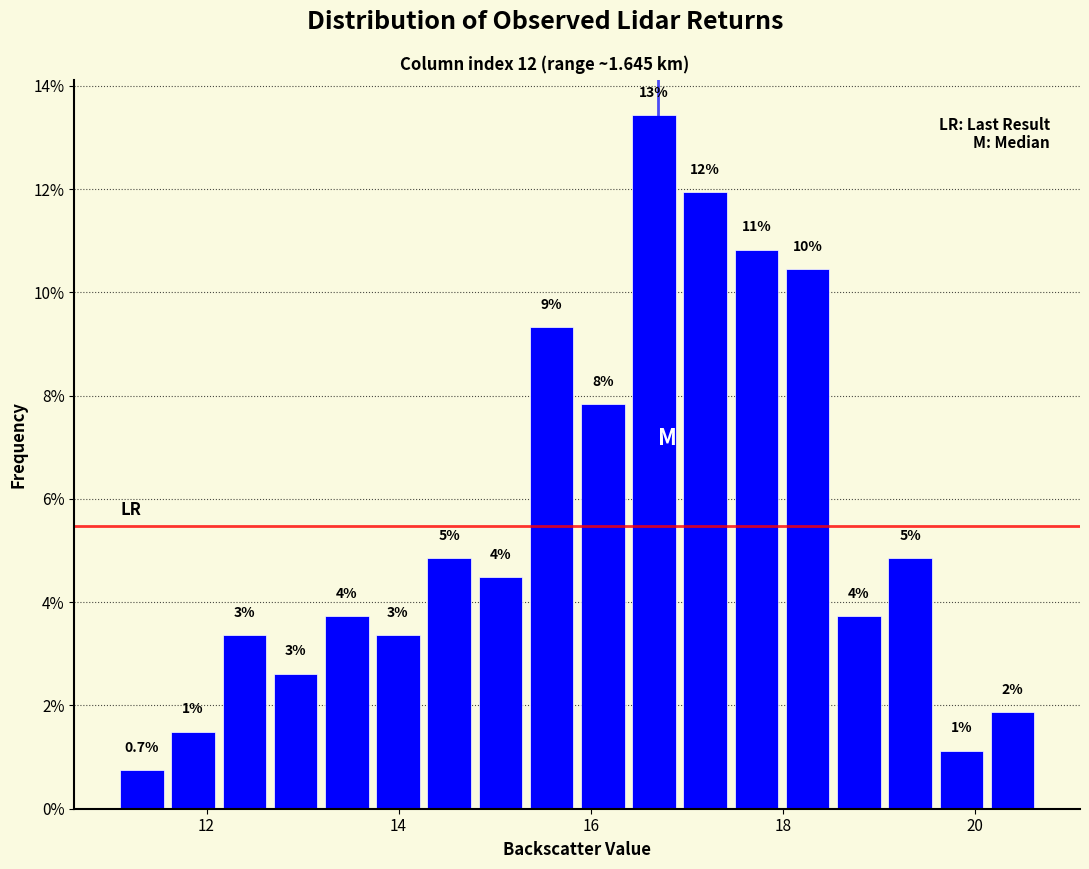

Read against the x-axis, roughly where is the centre of the tallest bar?

16.6